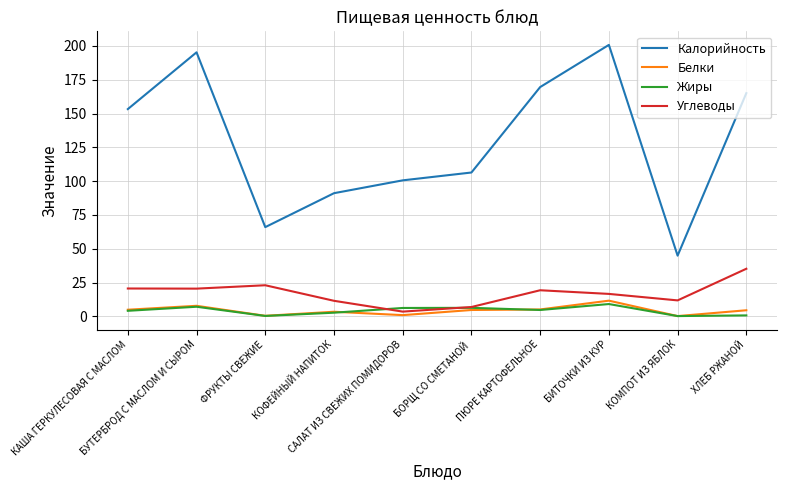

True or false: Белки has more than 2 points higher than both neighbors.

True